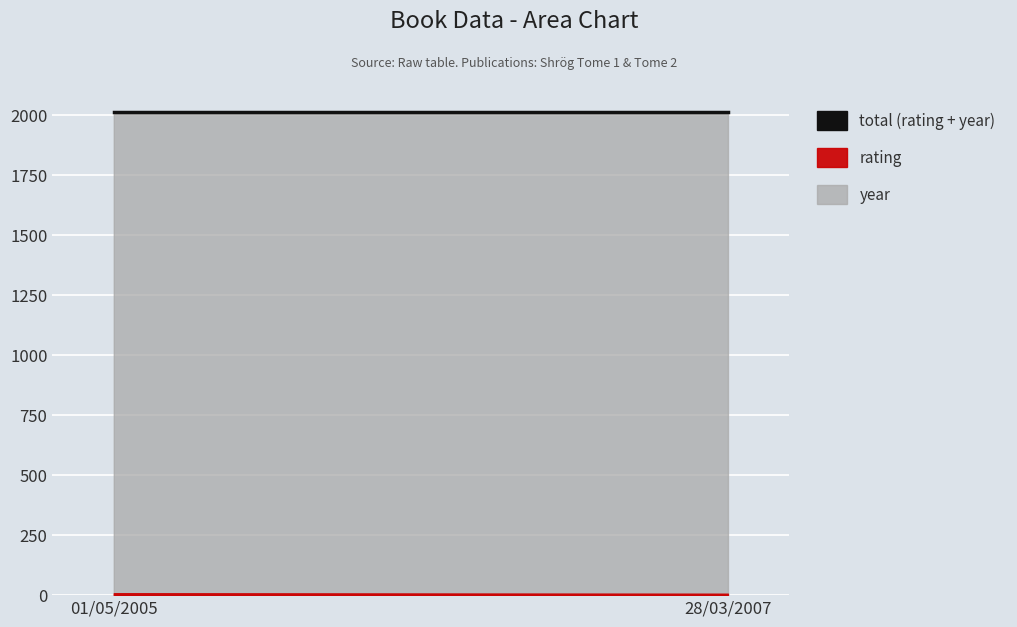

What is the total value across all series at 28/03/2007?

2013